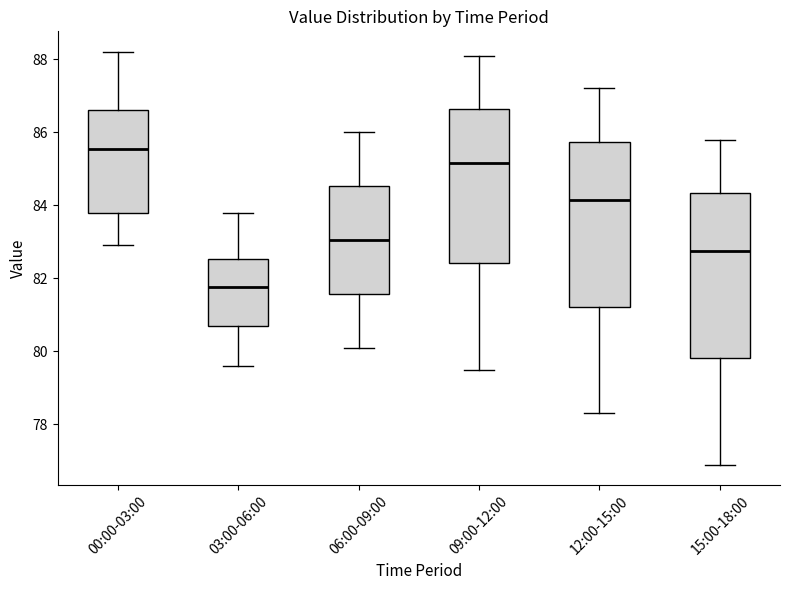

Reading left to right, read every box against the y-axis: the position of its median line, the range the box covers, and the ends of its whiskers. The values are not printed on the chart, so give them approximately, as read against the axis.

00:00-03:00: median 85.6, box 83.8 to 86.6, whiskers 83.0 to 88.2
03:00-06:00: median 81.8, box 80.8 to 82.6, whiskers 79.6 to 83.8
06:00-09:00: median 83.0, box 81.6 to 84.6, whiskers 80.2 to 86.0
09:00-12:00: median 85.2, box 82.4 to 86.6, whiskers 79.6 to 88.2
12:00-15:00: median 84.2, box 81.2 to 85.8, whiskers 78.4 to 87.2
15:00-18:00: median 82.8, box 79.8 to 84.4, whiskers 77.0 to 85.8